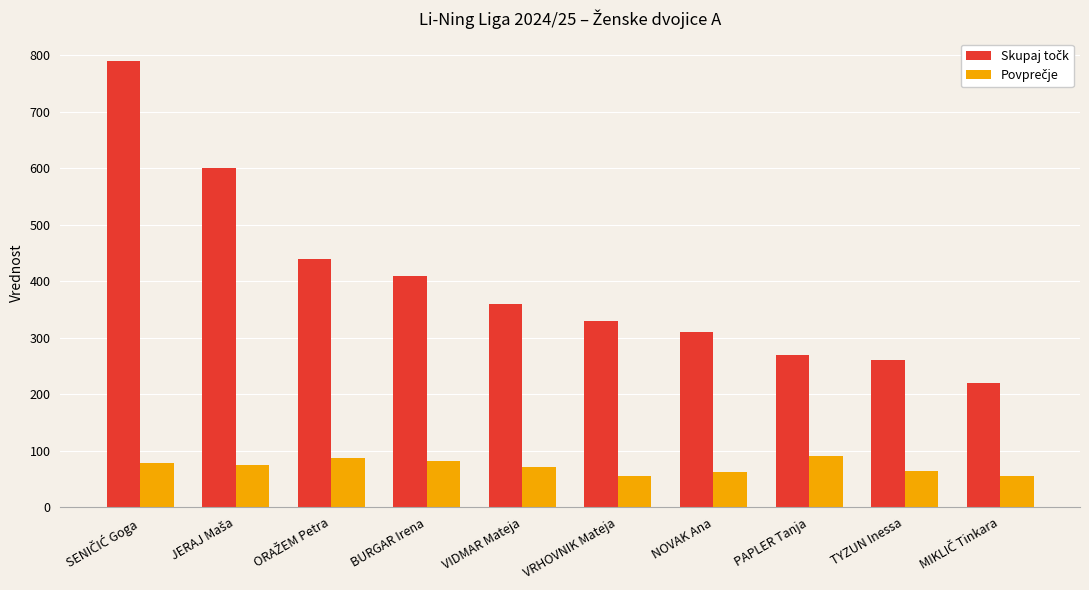

What is the maximum value shown in the chart?

790